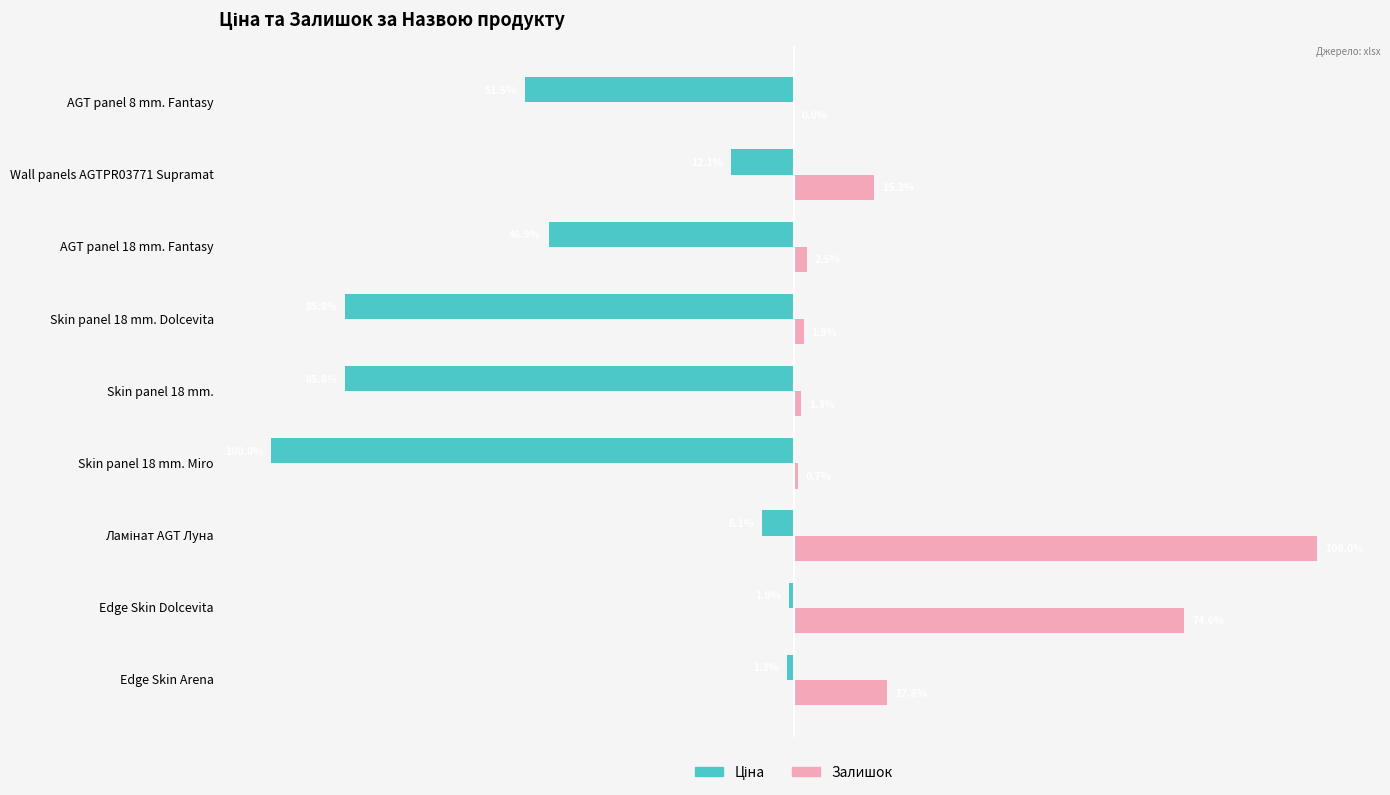

Which series has the largest total across all categories?

Залишок